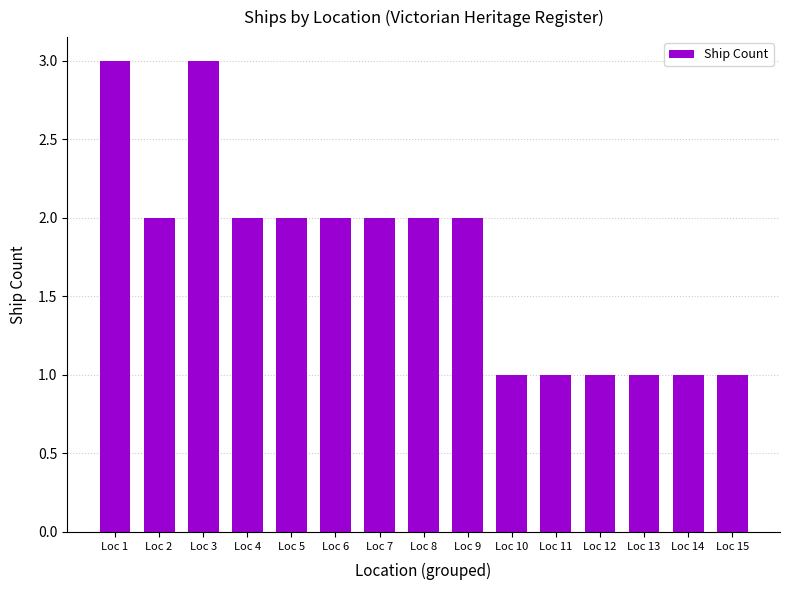

What is the smallest value displayed?

1